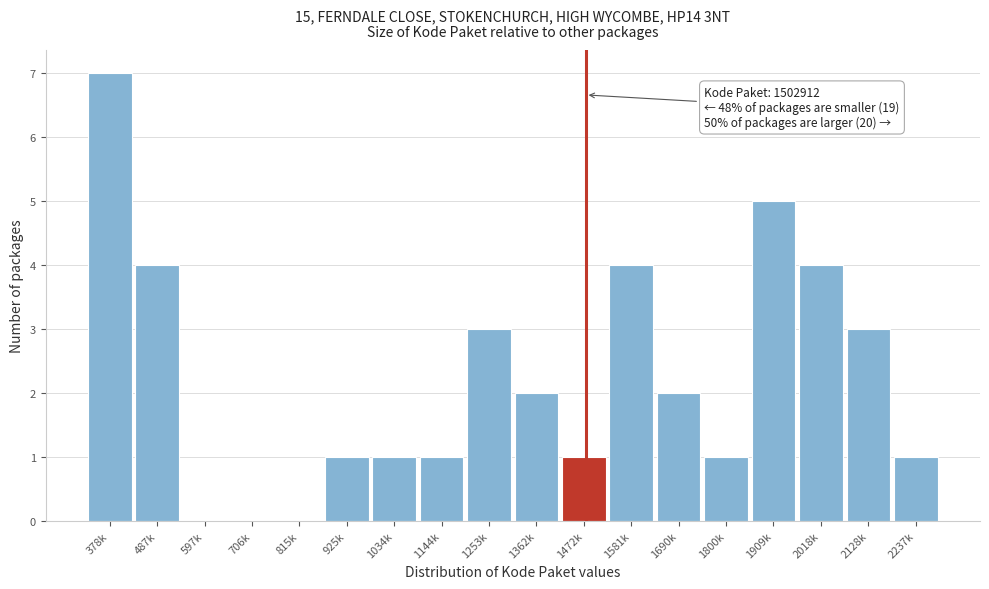

Reading right to left, what are all the values shown in this chart?

2237k=1	2128k=3	2018k=4	1909k=5	1800k=1	1690k=2	1581k=4	1472k=1	1362k=2	1253k=3	1144k=1	1034k=1	925k=1	815k=0	706k=0	597k=0	487k=4	378k=7